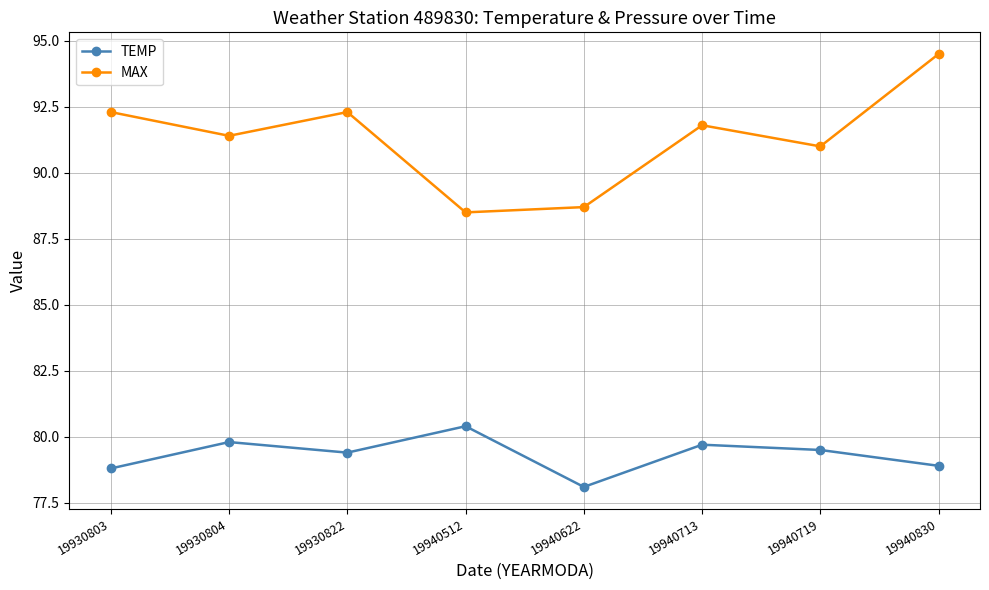

At 19940713, list the series in order from largest to smallest.

MAX, TEMP